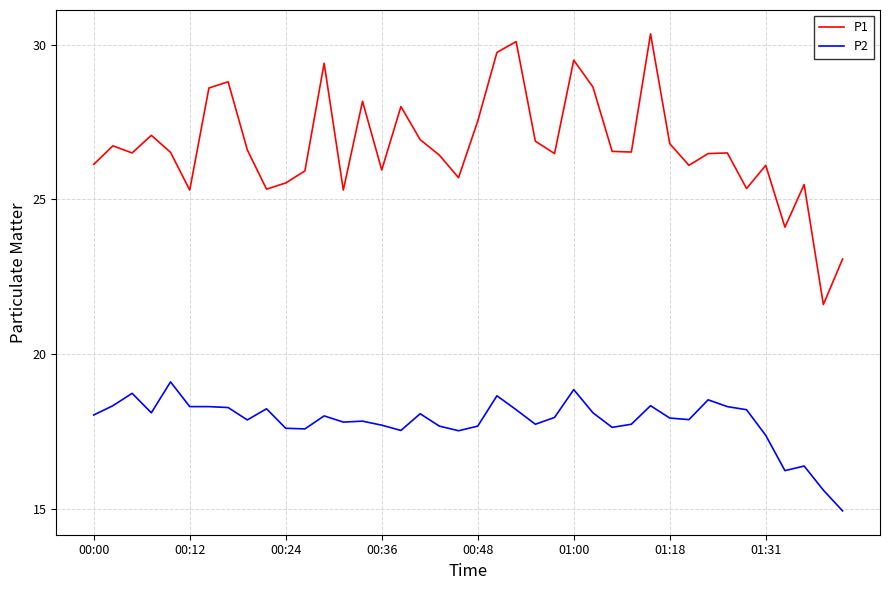

What is the maximum value for P2?

19.1